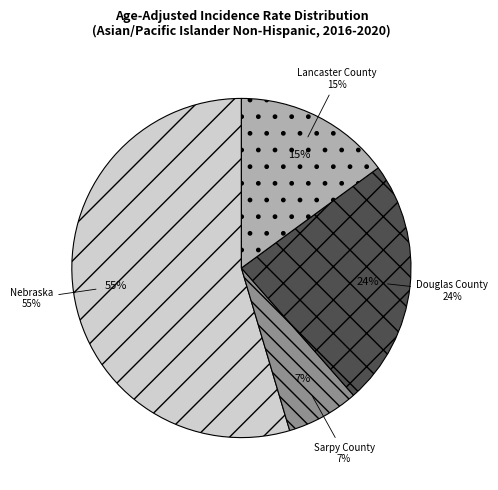

The Douglas County slice represents 24% of the pie. True or false?

True